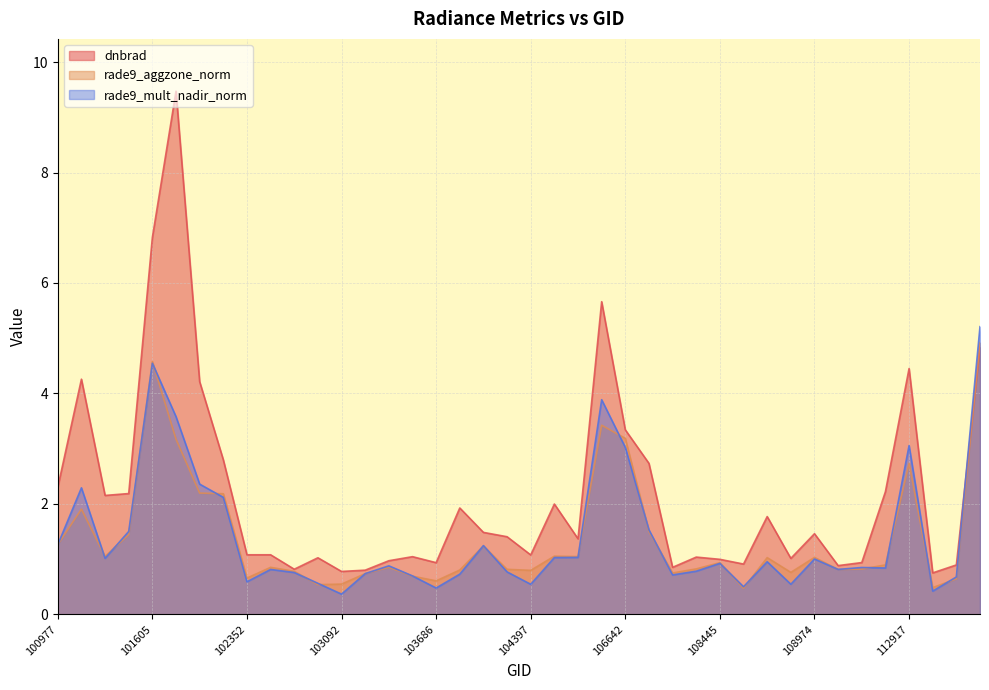

How many interior local peaks does the rade9_aggzone_norm series have?

11